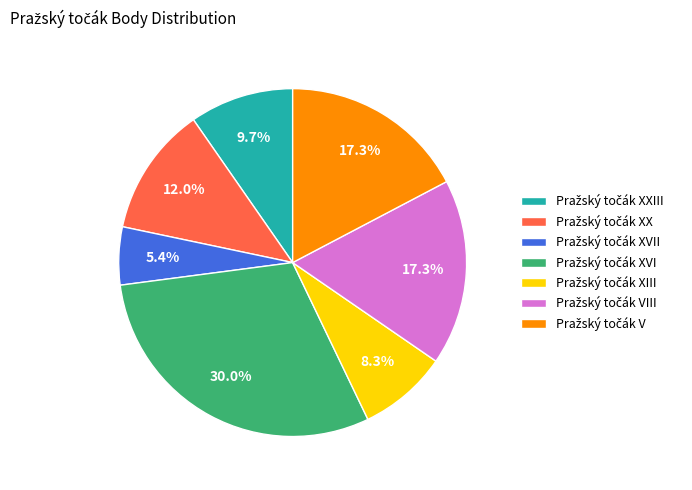

Is there any slice that represents more than half of the pie?

No